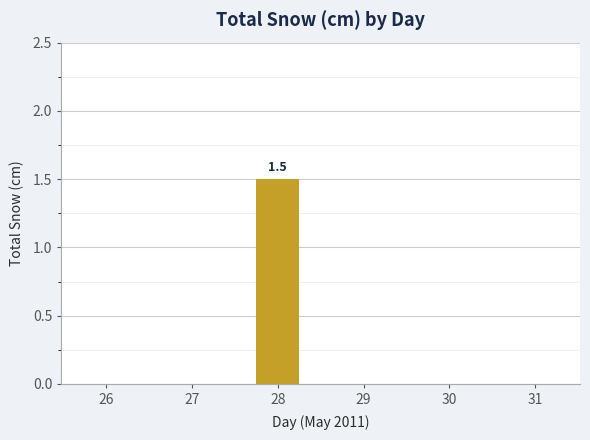

Between 28 and 31, which is larger?

28